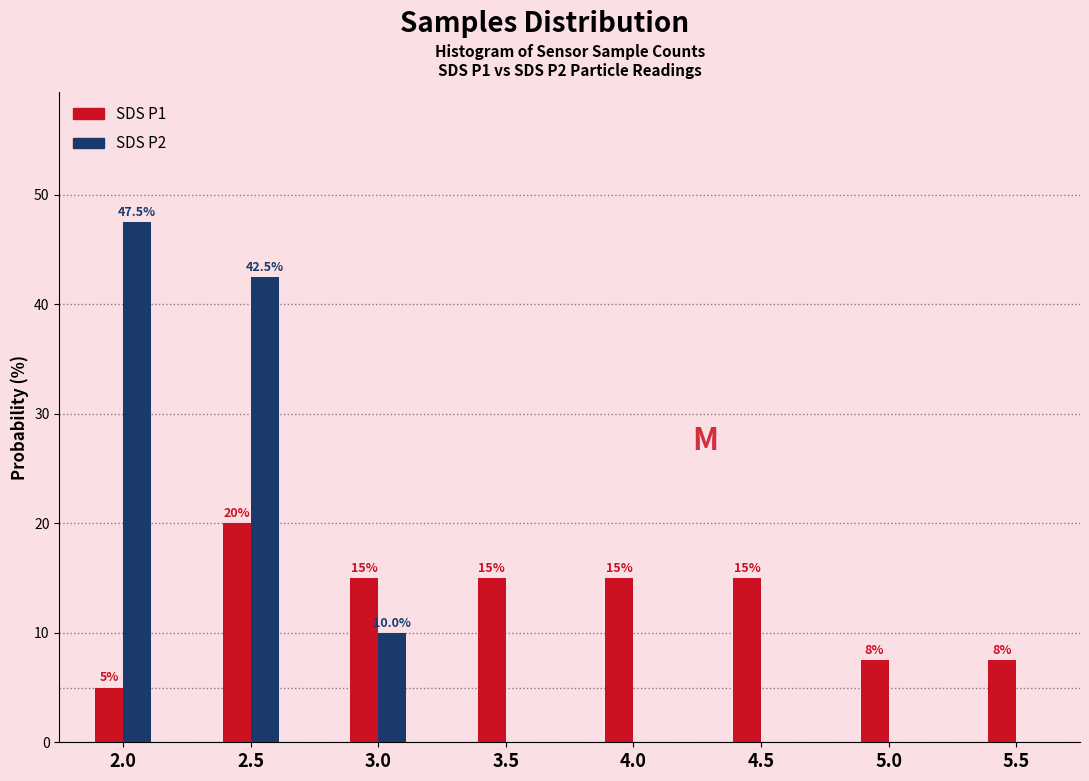

Reading left to right, extract all data points from this chart.

SDS P1: 2.0=5.0	2.5=20.0	3.0=15.0	3.5=15.0	4.0=15.0	4.5=15.0	5.0=7.5	5.5=7.5
SDS P2: 2.0=47.5	2.5=42.5	3.0=10.0	3.5=0.0	4.0=0.0	4.5=0.0	5.0=0.0	5.5=0.0